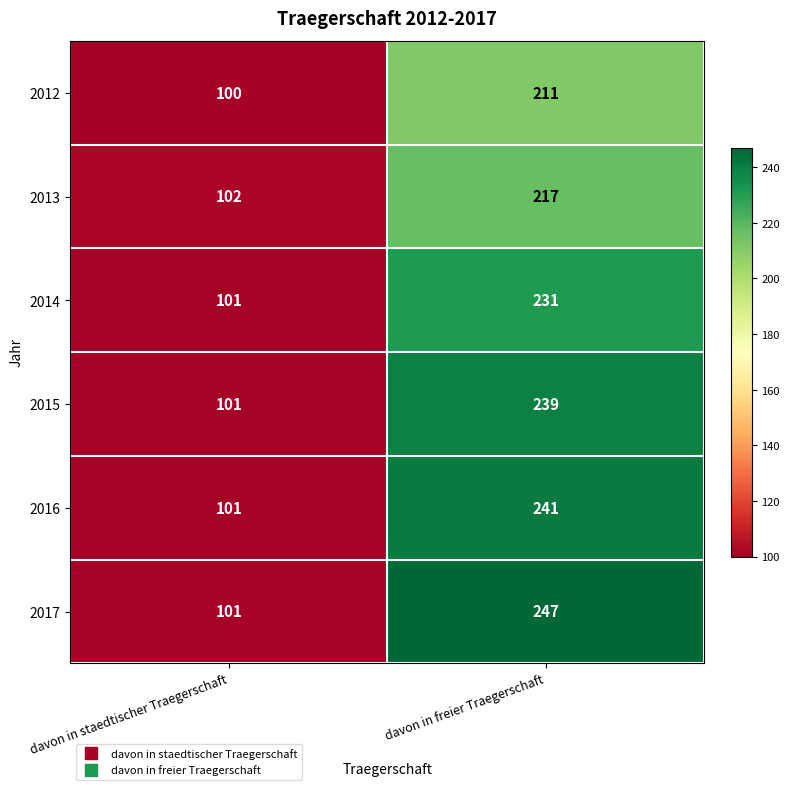

Reading left to right, transcribe all the data shown in this chart.

2012: davon in staedtischer Traegerschaft=100	davon in freier Traegerschaft=211
2013: davon in staedtischer Traegerschaft=102	davon in freier Traegerschaft=217
2014: davon in staedtischer Traegerschaft=101	davon in freier Traegerschaft=231
2015: davon in staedtischer Traegerschaft=101	davon in freier Traegerschaft=239
2016: davon in staedtischer Traegerschaft=101	davon in freier Traegerschaft=241
2017: davon in staedtischer Traegerschaft=101	davon in freier Traegerschaft=247